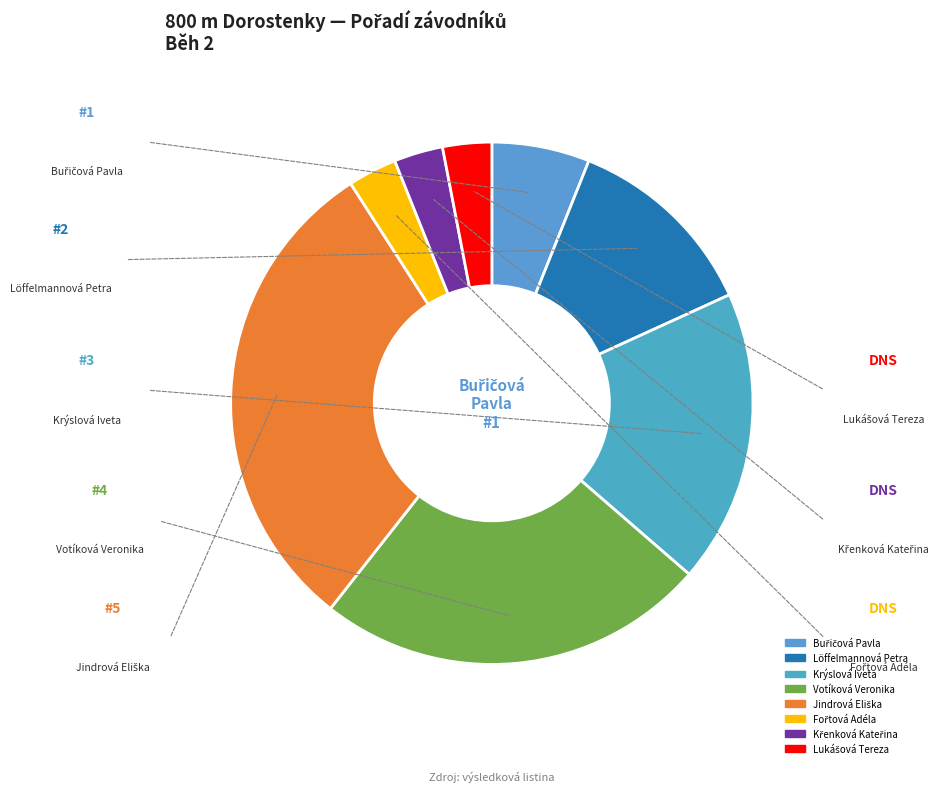

Does any single category account for the majority?

No